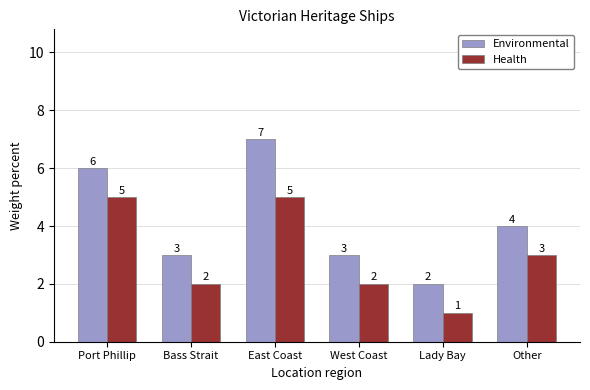

List the series in order of their overall mean, highest first.

Environmental, Health